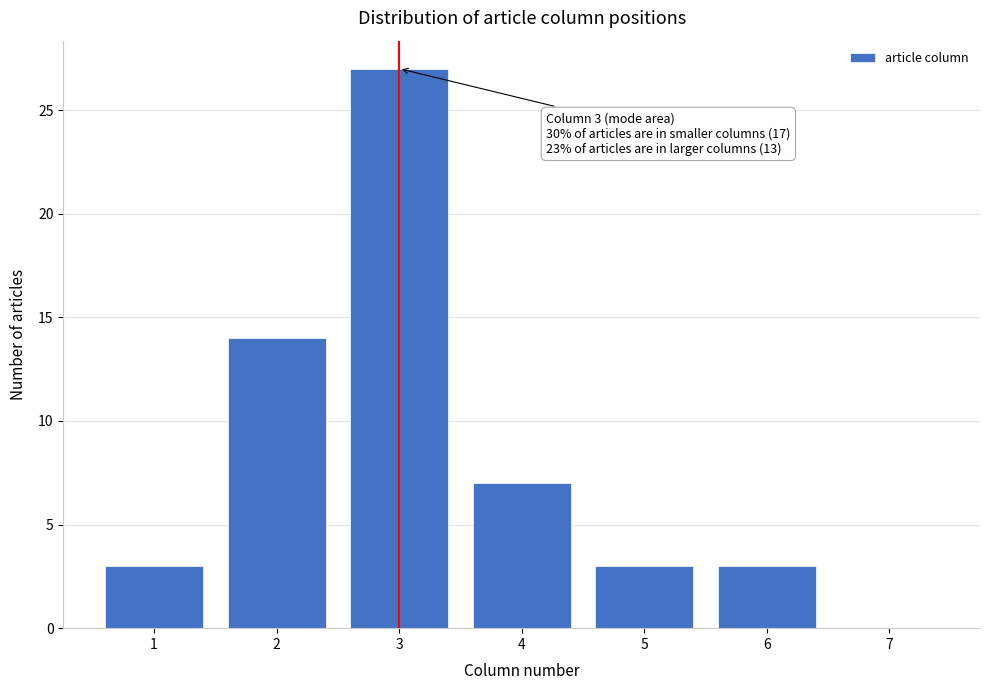

Which range on the x-axis has the tallest bar?

2.5 to 3.5